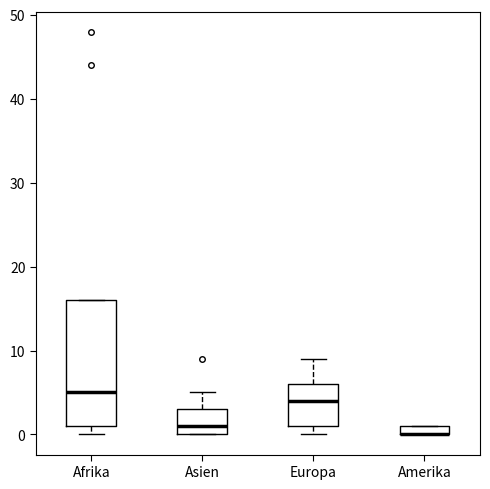

Which box is the tallest, from its lower edge to its upper edge?

Afrika